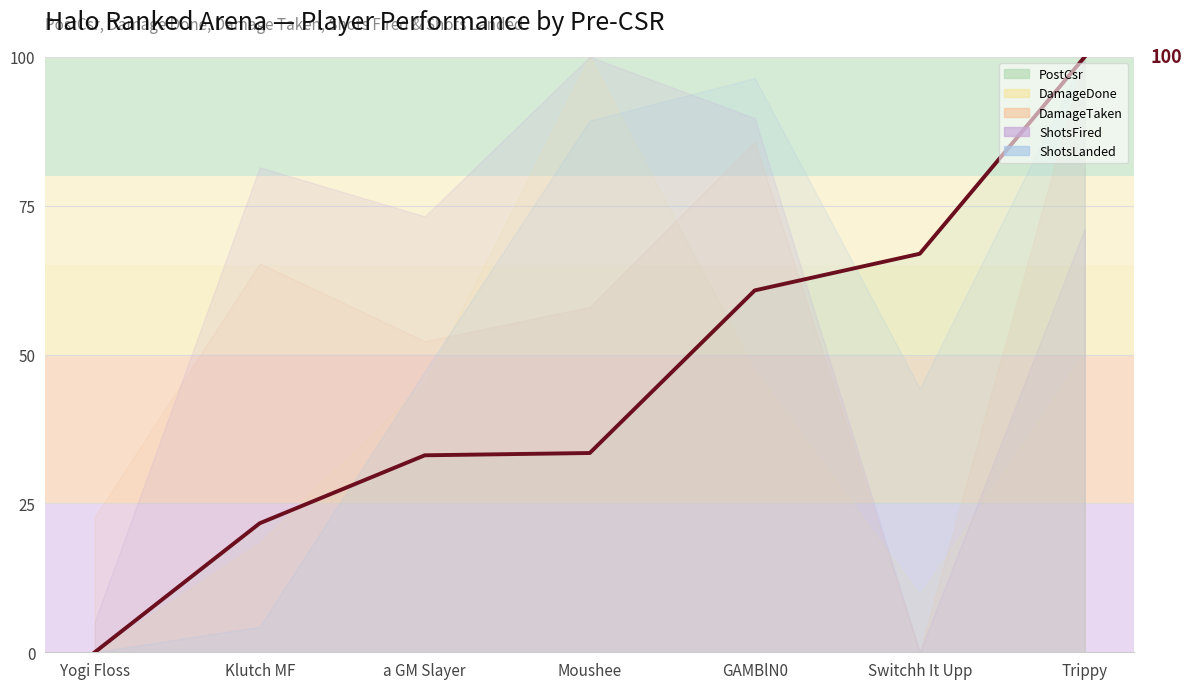

What is the label of the 3rd point from the left?

a GM Slayer